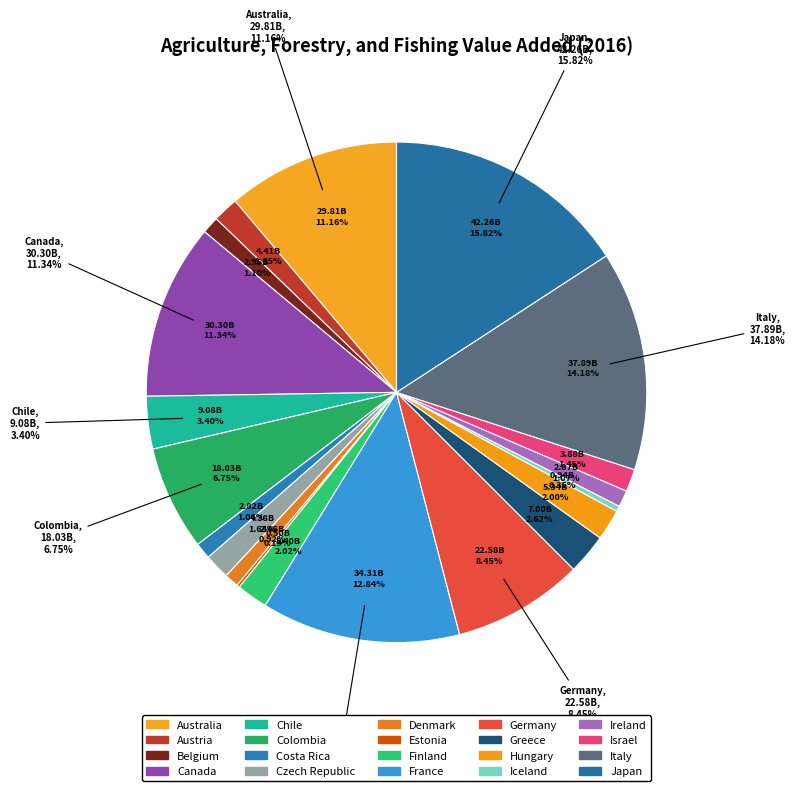

To the nearest percent, what percentage of the pie is Colombia?

7%